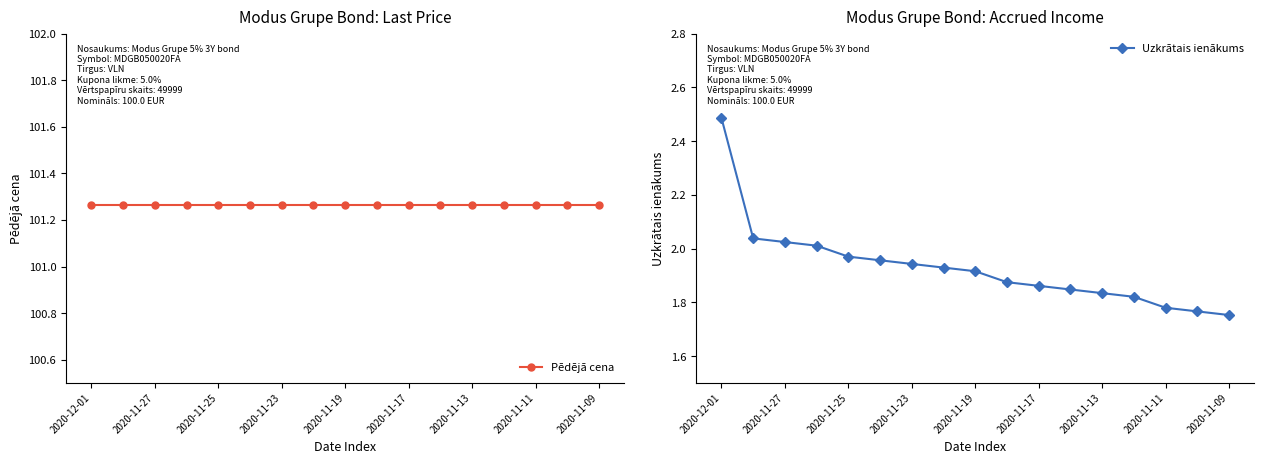

True or false: Uzkrātais ienākums and Pēdējā cena intersect in this chart.

False